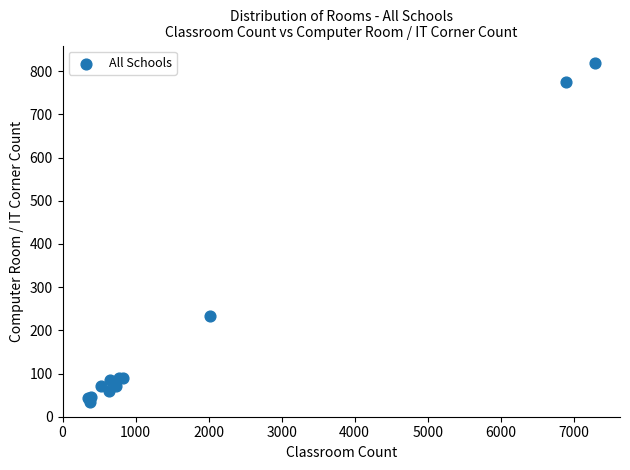

What Y value in the scatter plot is closest to 426?

233